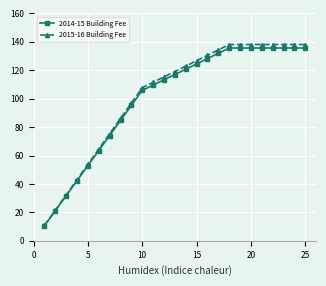

What is the value of the 2015-16 Building Fee point at the 17th from the left?

134.3